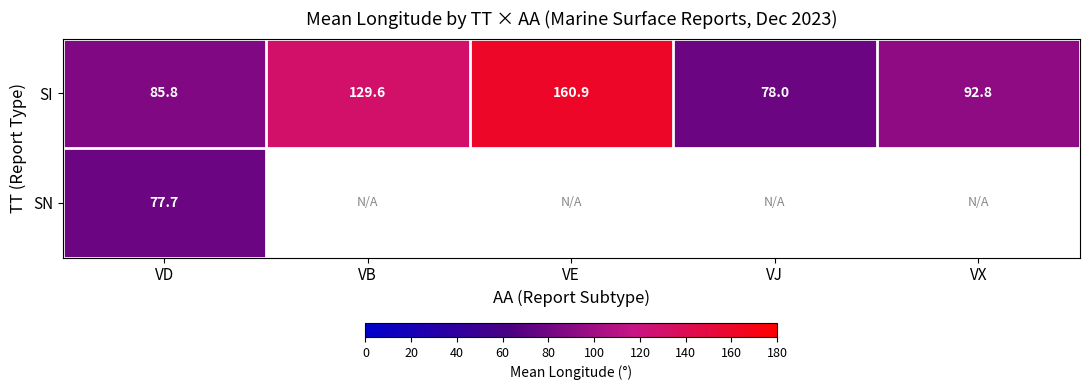

True or false: SI has a value of 129.6 at VB.

True